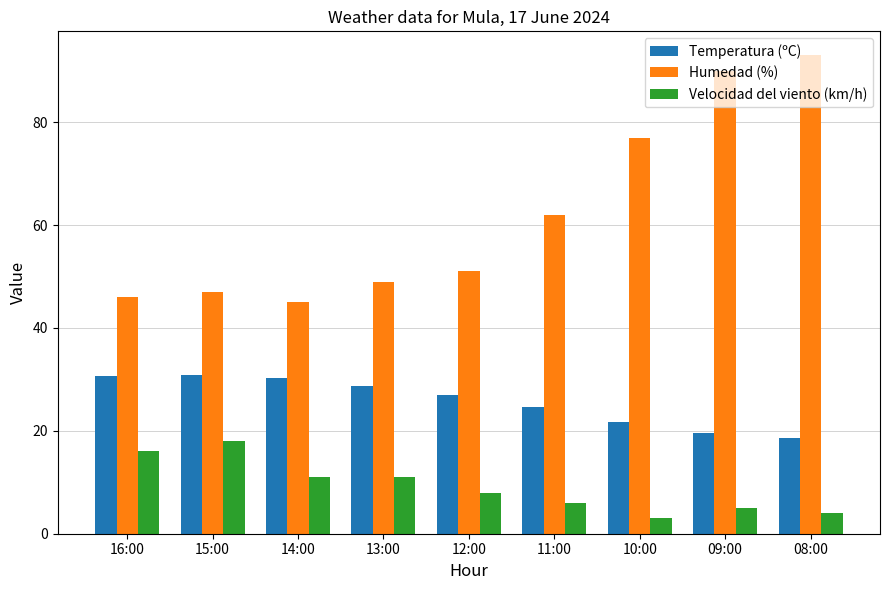

Is the value of Humedad (%) at 14:00 greater than the value of Temperatura (ºC) at 12:00?

Yes